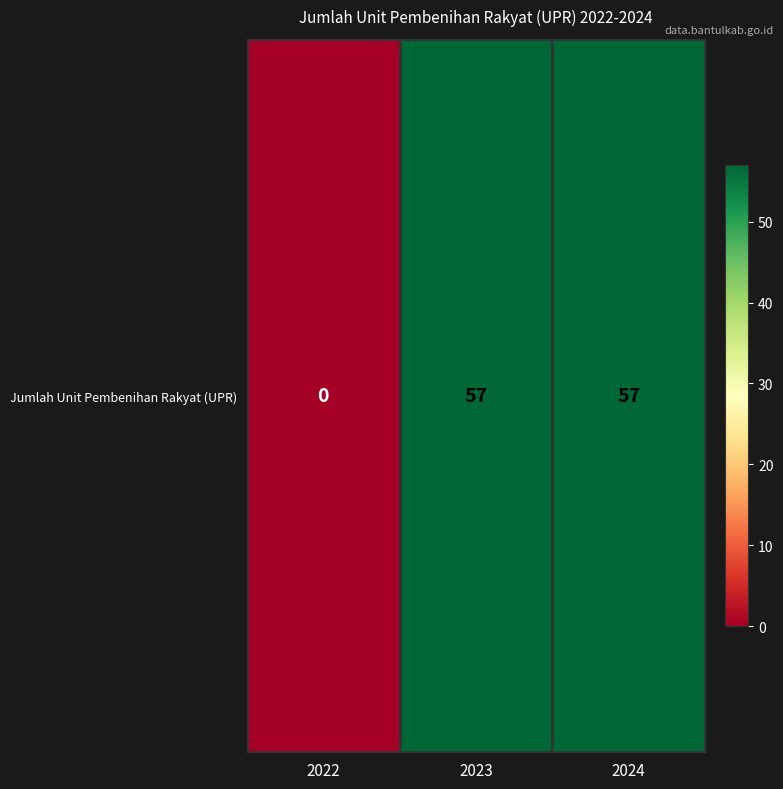

Which label corresponds to the largest value in the chart?

2023